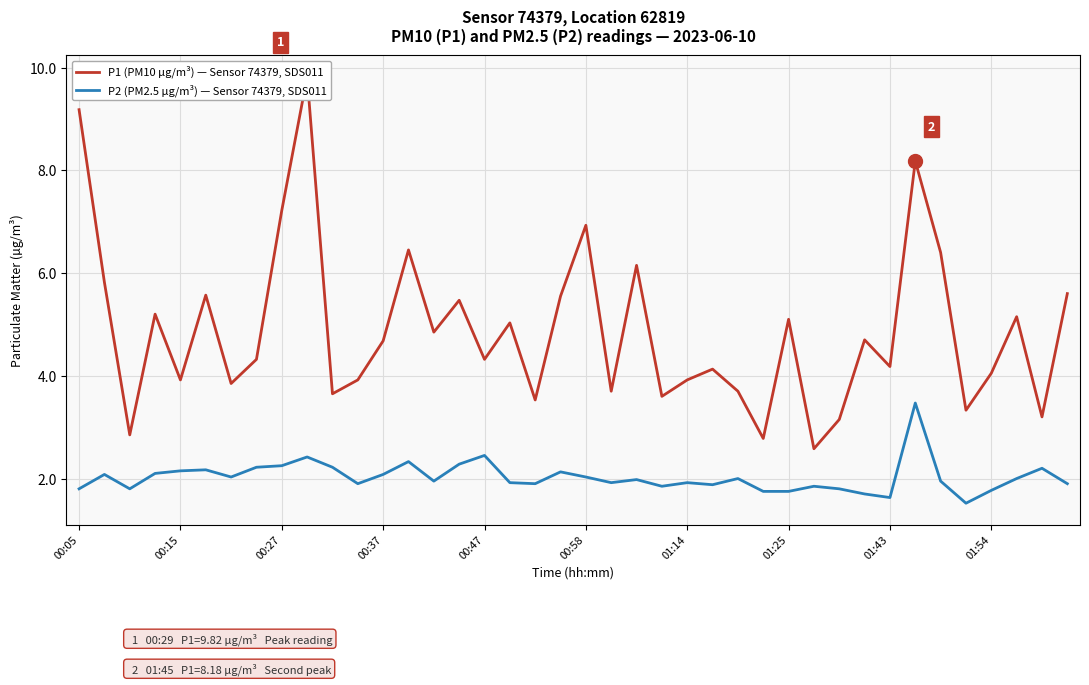

At which label is P1 (PM10 µg/m³) — Sensor 74379, SDS011 closest to 6?

22